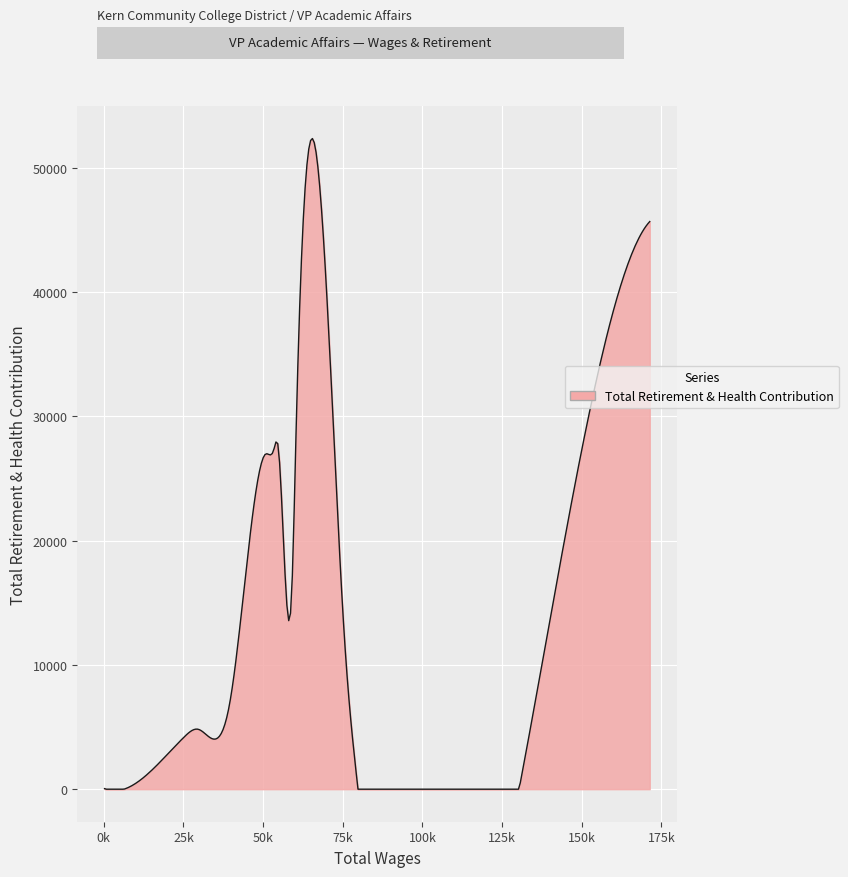

What is the maximum value shown in the chart?

52342.0